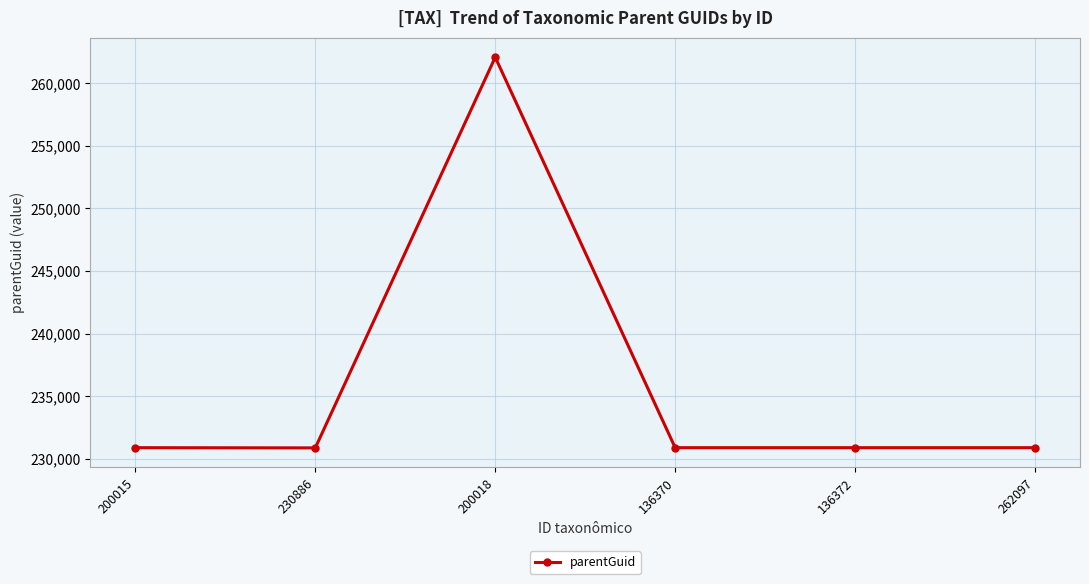

Where is the first local maximum?

200018